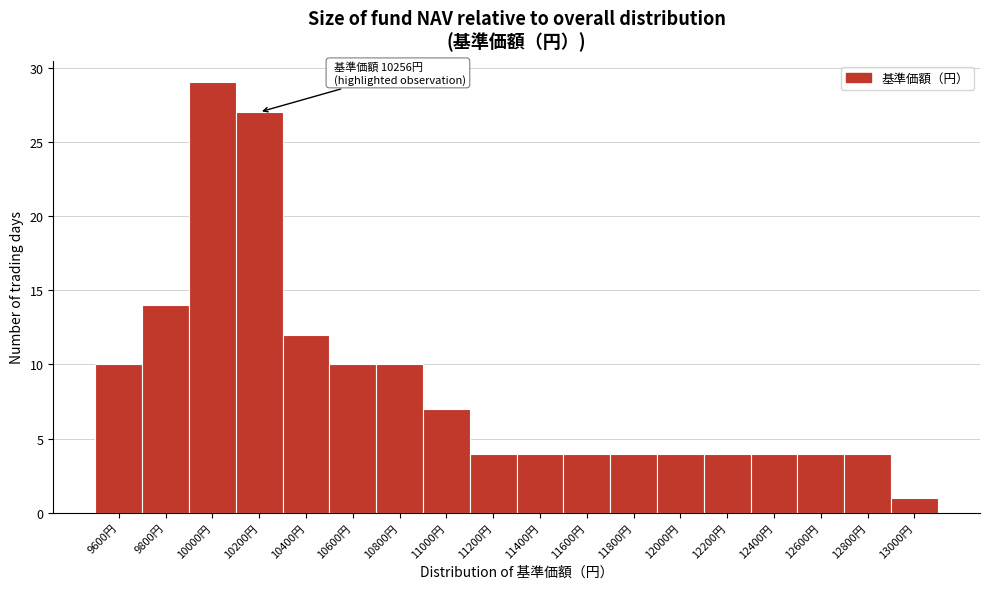

Reading left to right, what are all the values shown in this chart?

9600円=10	9800円=14	10000円=29	10200円=27	10400円=12	10600円=10	10800円=10	11000円=7	11200円=4	11400円=4	11600円=4	11800円=4	12000円=4	12200円=4	12400円=4	12600円=4	12800円=4	13000円=1